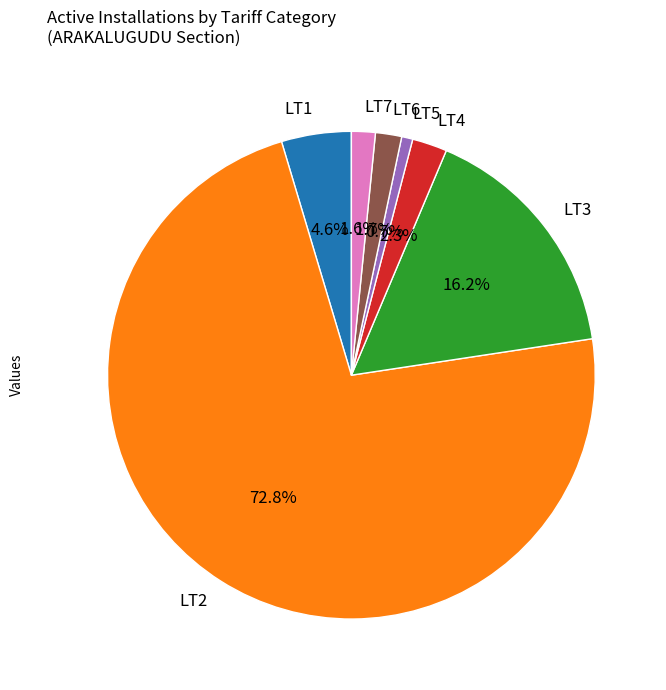

Is the sum of LT3 and LT4 greater than half?

No